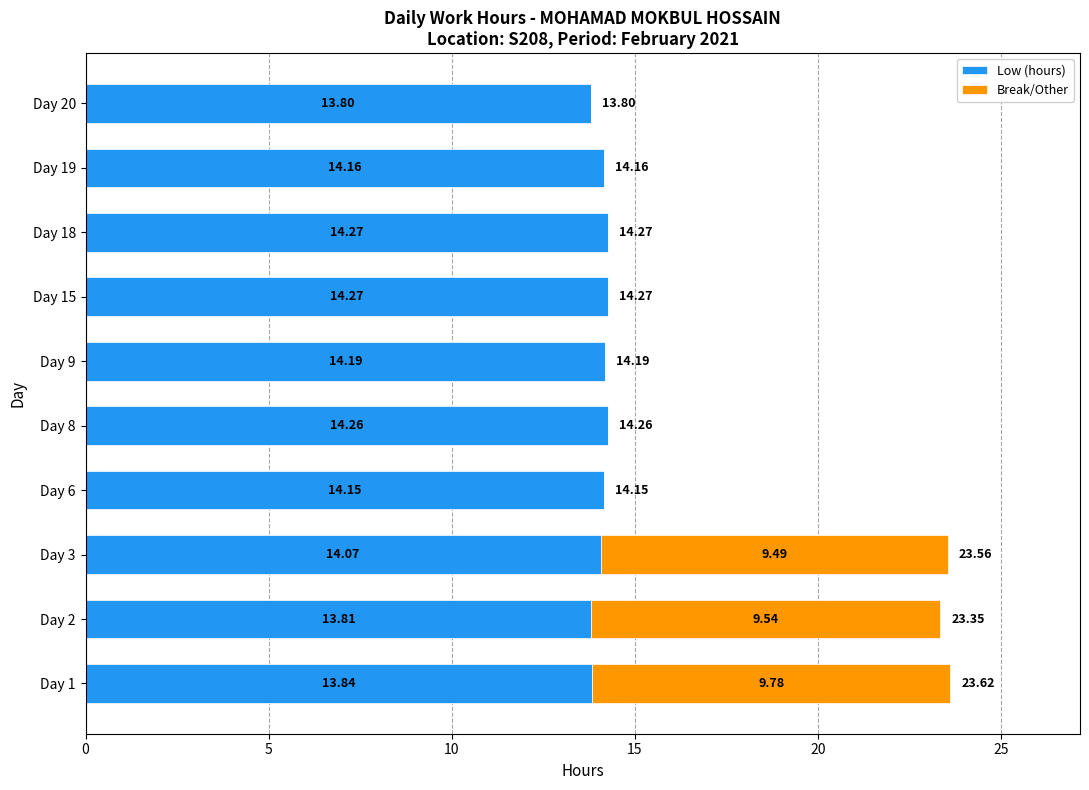

What is the sum of the Low (hours) values at Day 1 and Day 18?

28.1